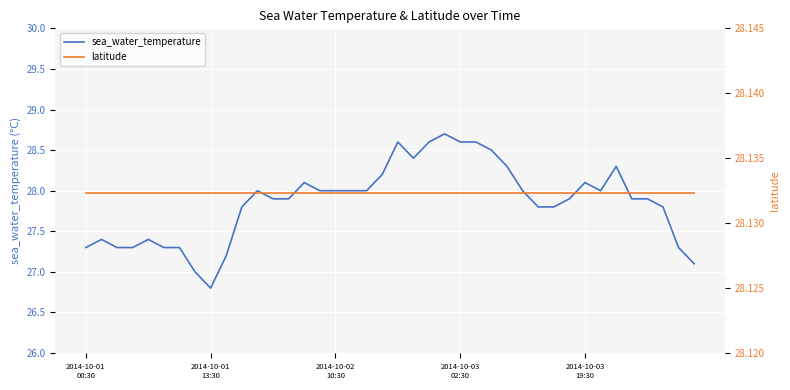

What is the value of the sea_water_temperature point at the 14th from the left?

27.9